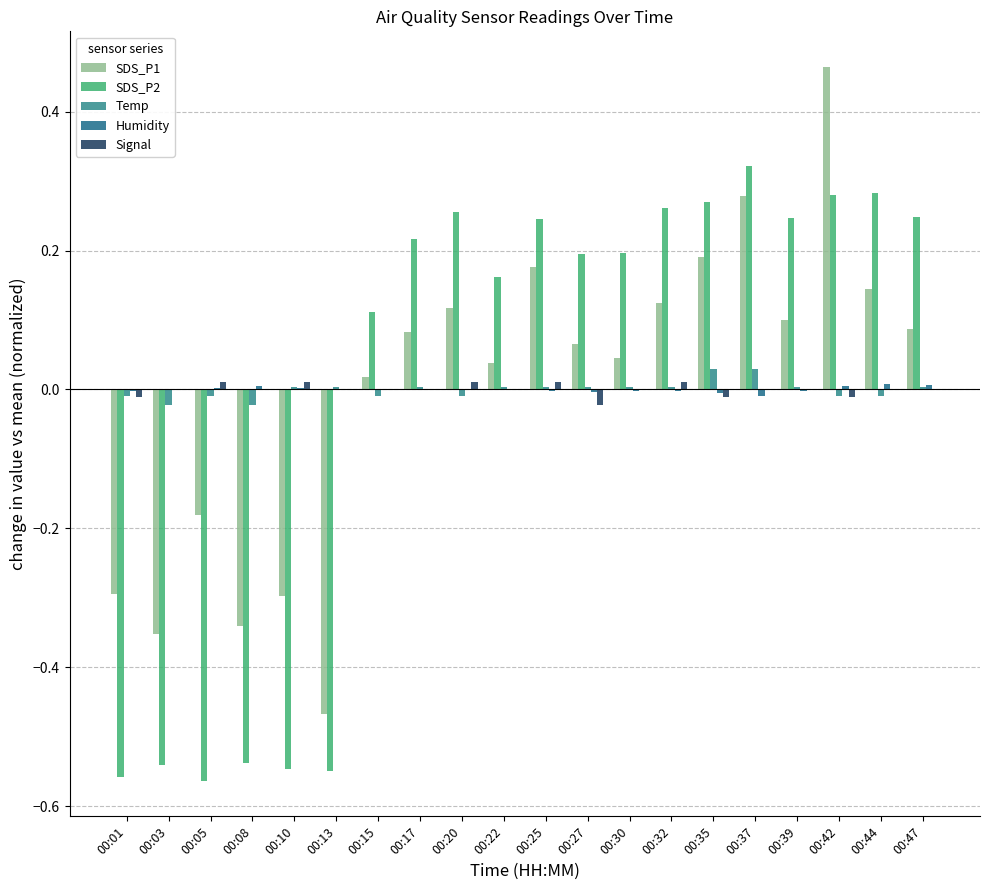

Are the bars grouped side by side (vs. stacked)?

Yes